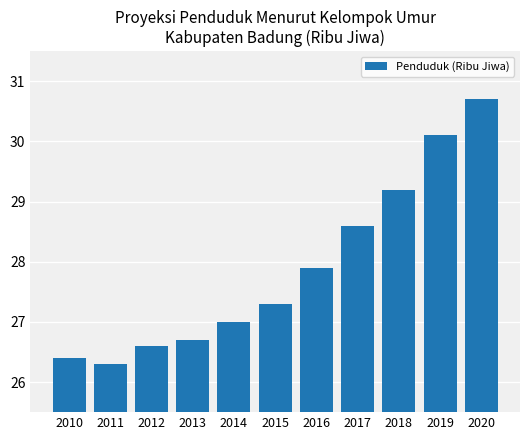

The value at 2017 is 50.7. True or false?

False